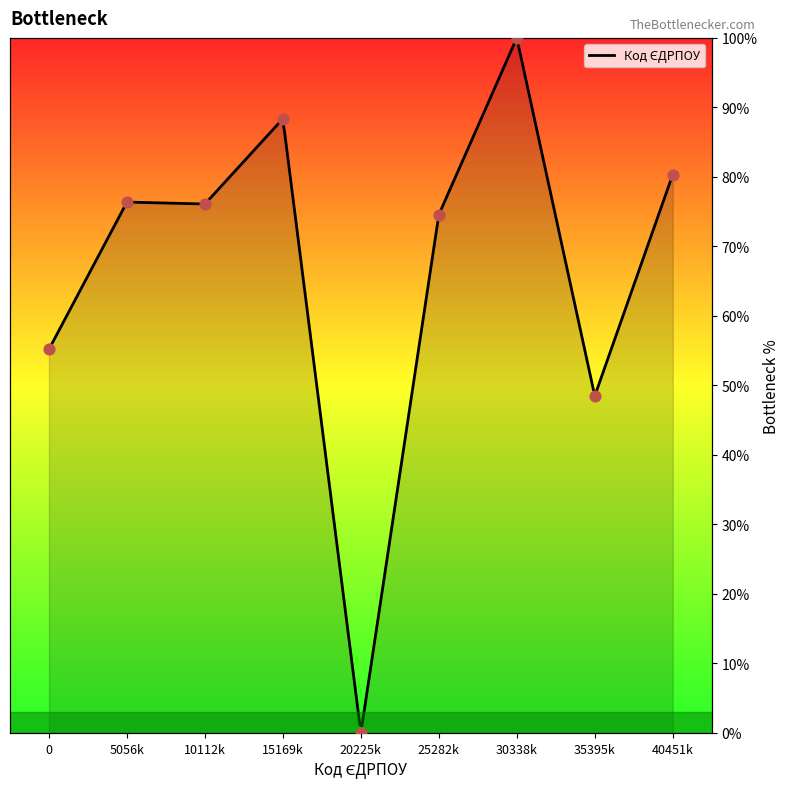

Which has a higher value, 35395k or 30338k?

30338k